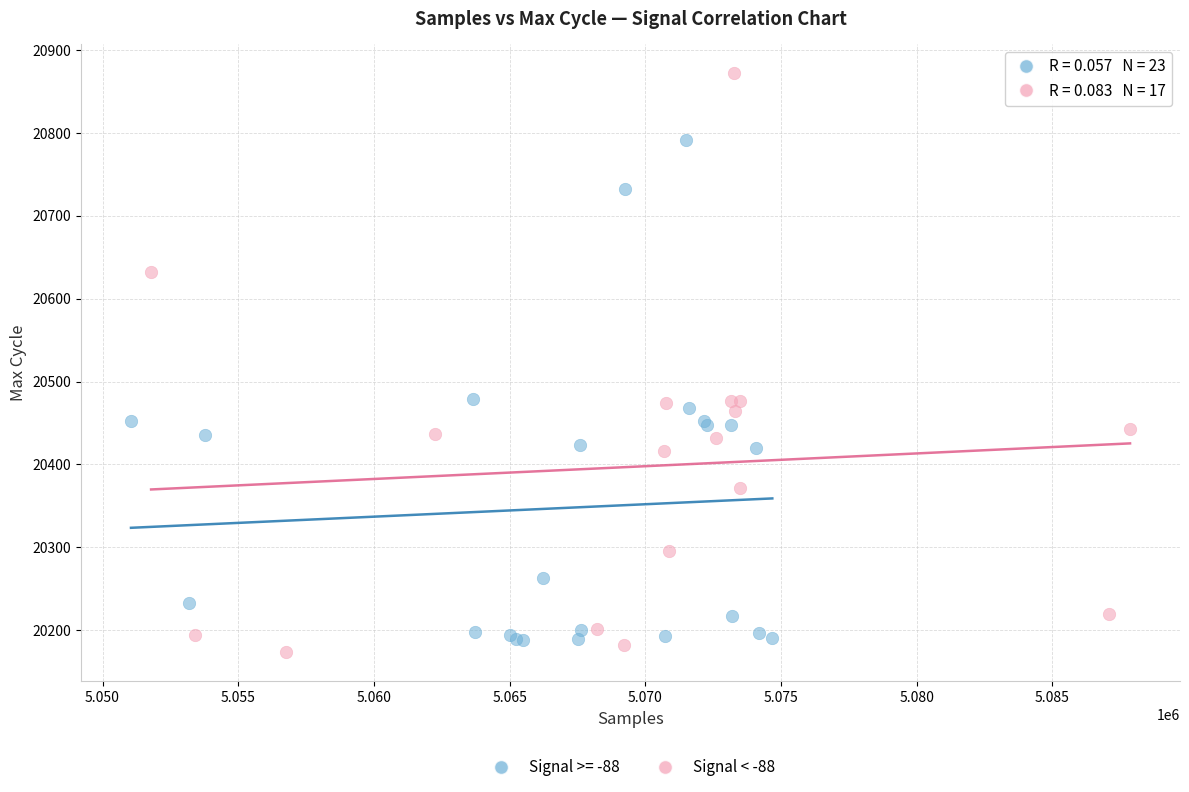

Which series has the widest spread of Y values?

Signal < -88